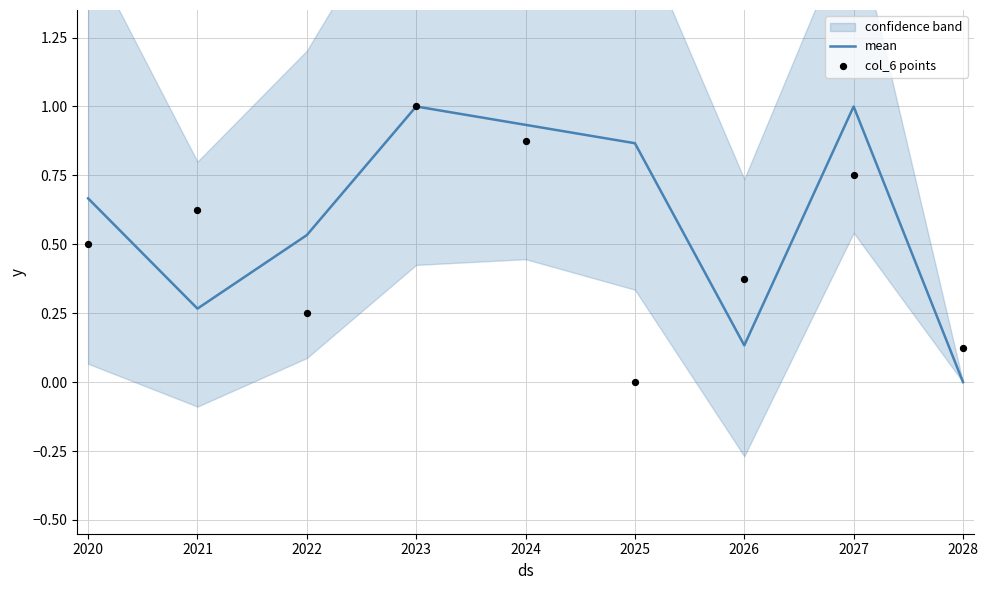

Which category has the lowest value in the mean series?

2028